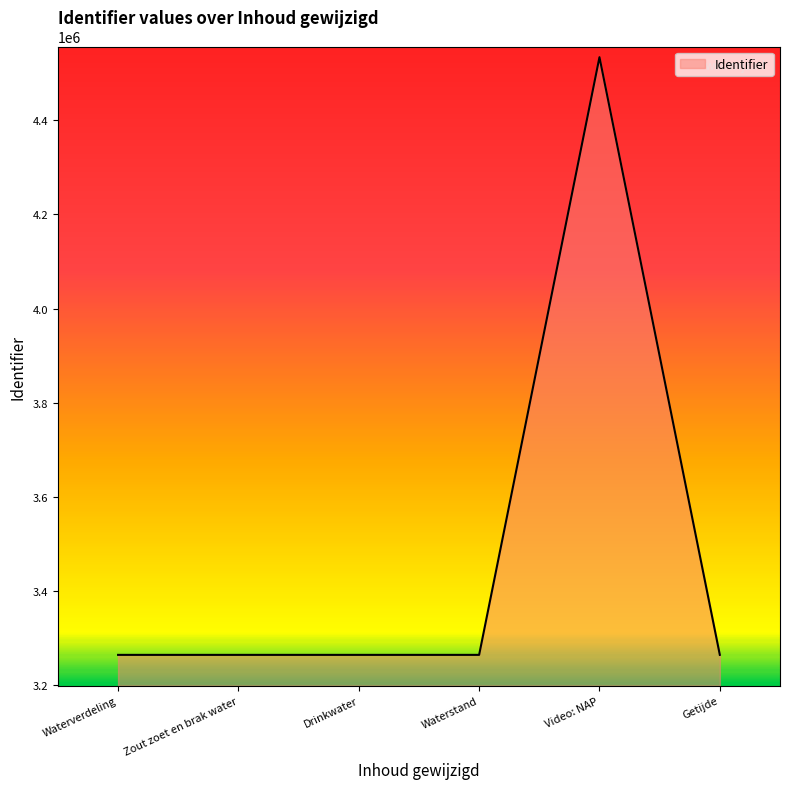

What is the sum of the values at Waterverdeling and Waterstand?

6529281